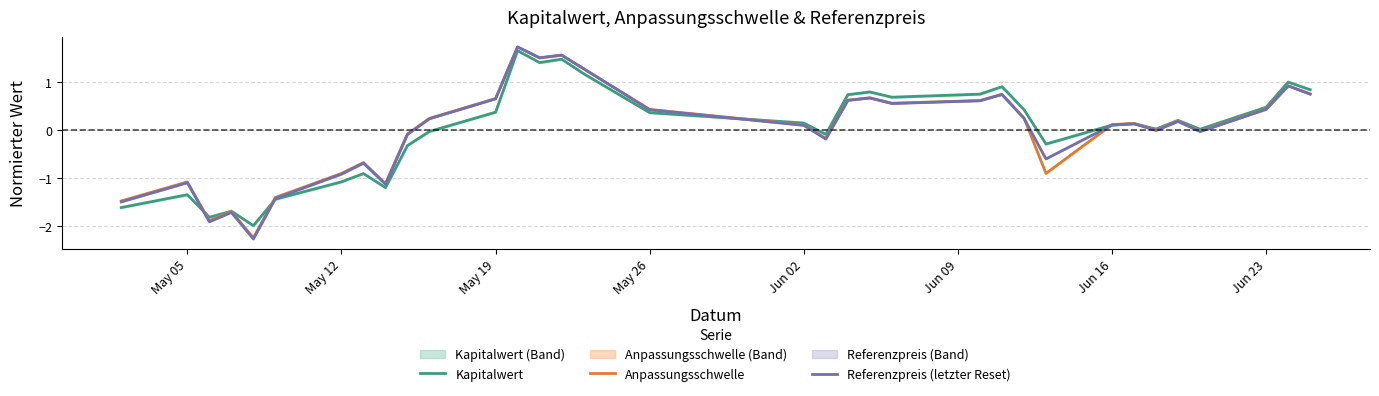

How many values in the Kapitalwert series are below 0?

13